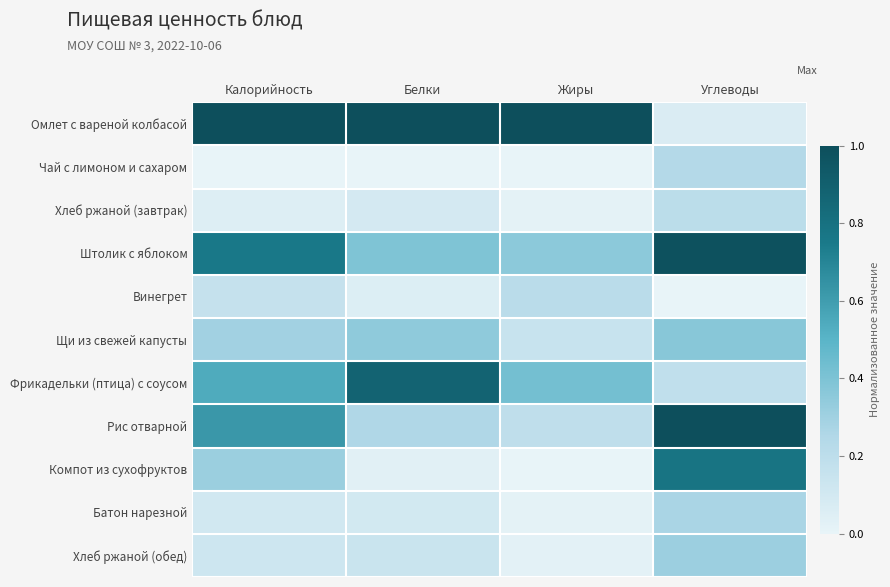

At which category is the sum across all series the highest?

Углеводы